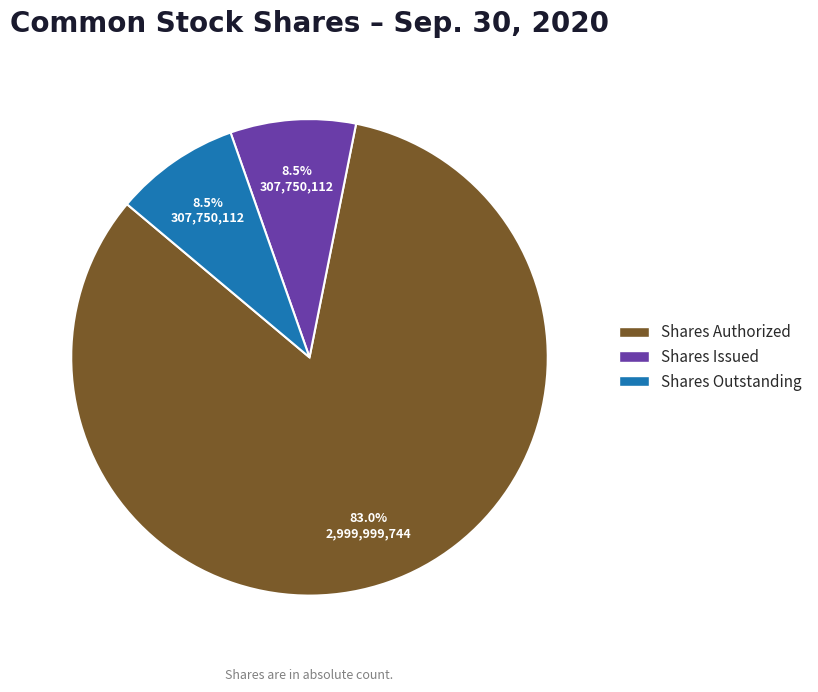

What is the largest slice in the pie chart?

Shares Authorized